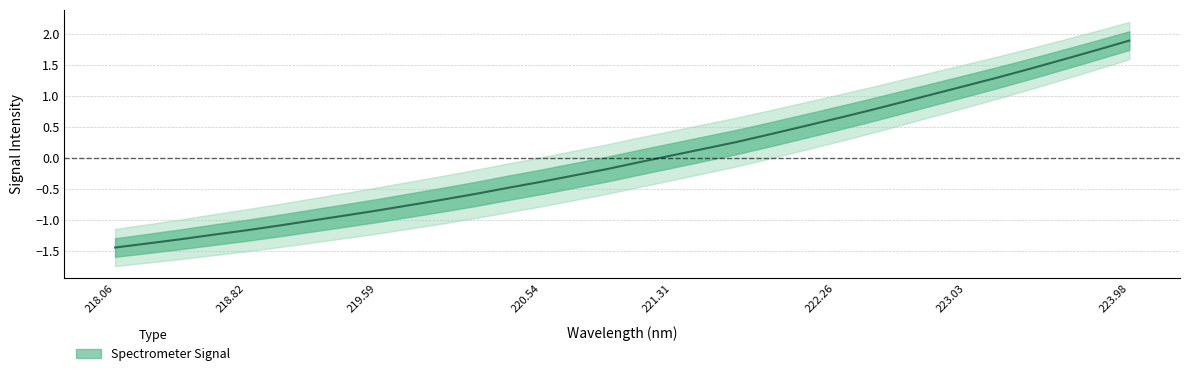

Count the number of values greater than 0.

15